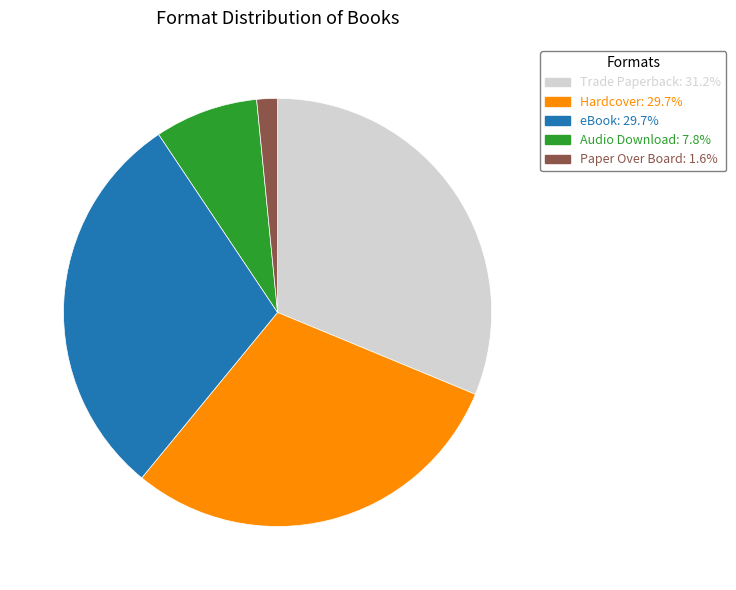

Which category has the biggest portion of the pie?

Trade Paperback